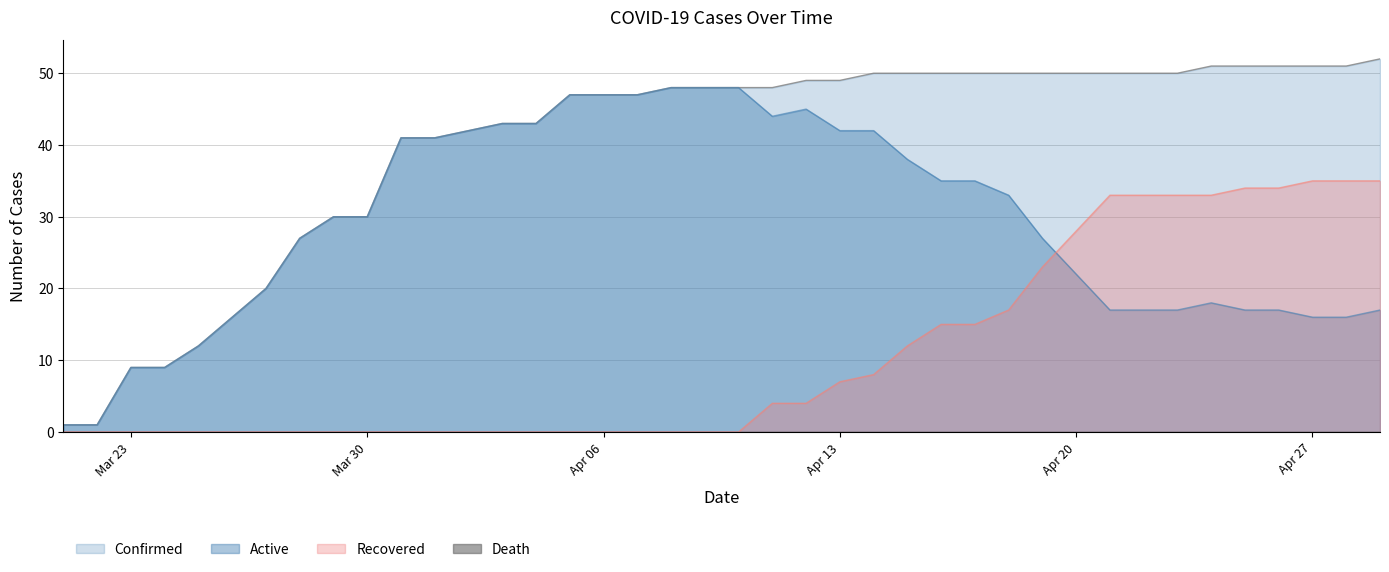

What is the sum of all Confirmed values?

1603